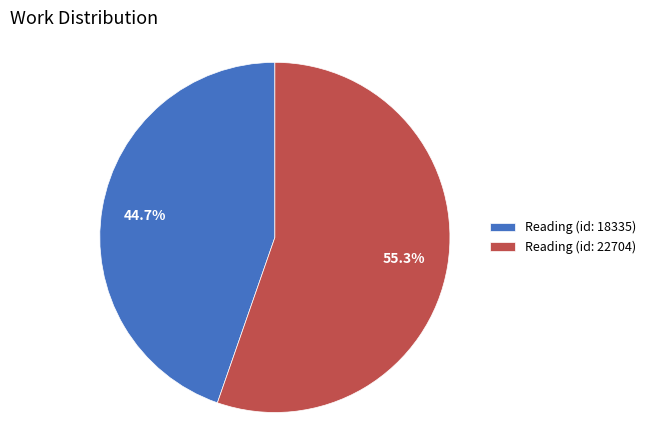

To the nearest percent, what is the combined percentage of Reading (id: 22704) and Reading (id: 18335)?

100%